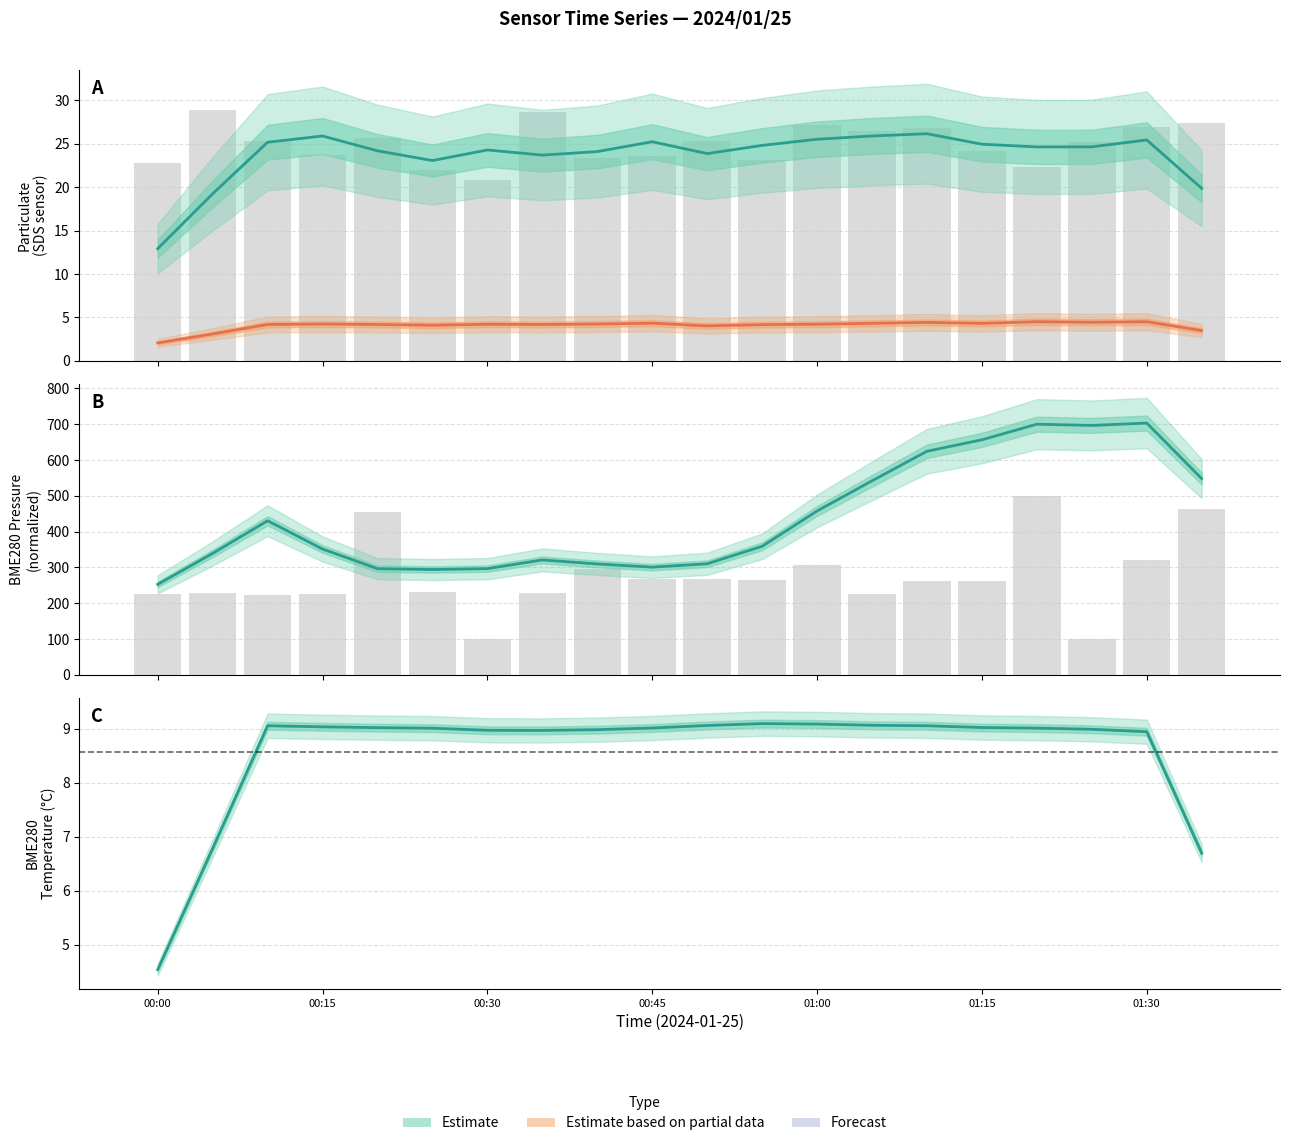

What is the sum of all Max_cycle raw values?

5450.1